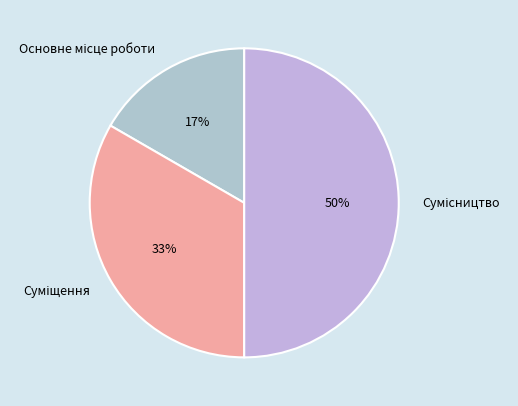

To the nearest percent, what is the difference between the largest and smallest slice percentages?

33%